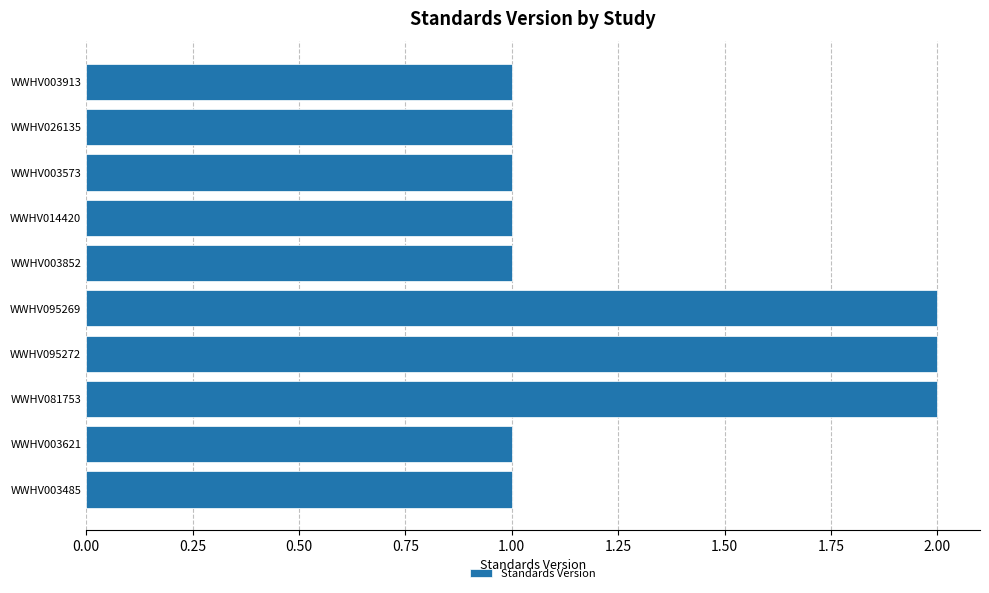

The value at WWHV095269 is 3. True or false?

False